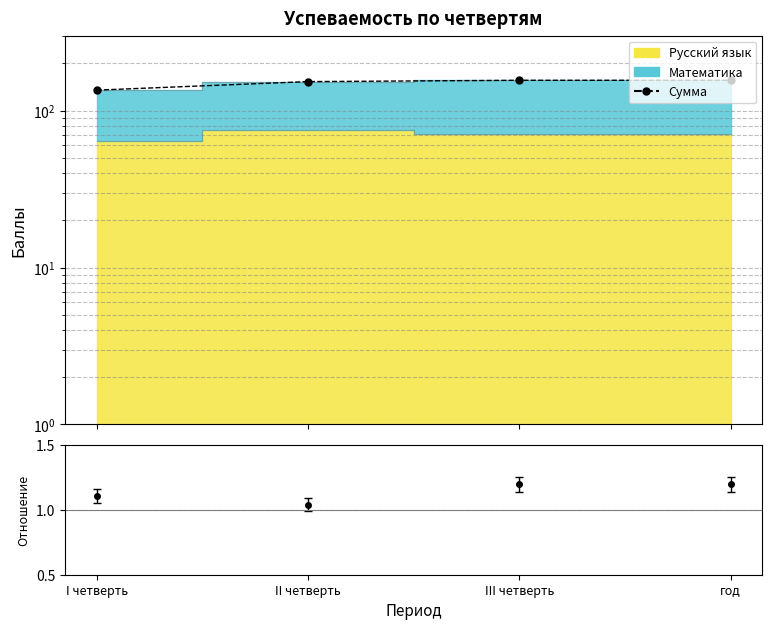

List the labels in order of value, largest first.

III четверть, год, II четверть, I четверть